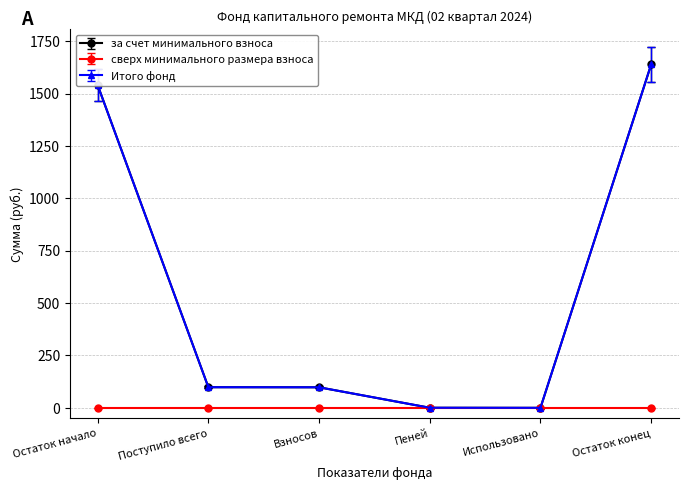

Does the chart have visible grid lines?

Yes